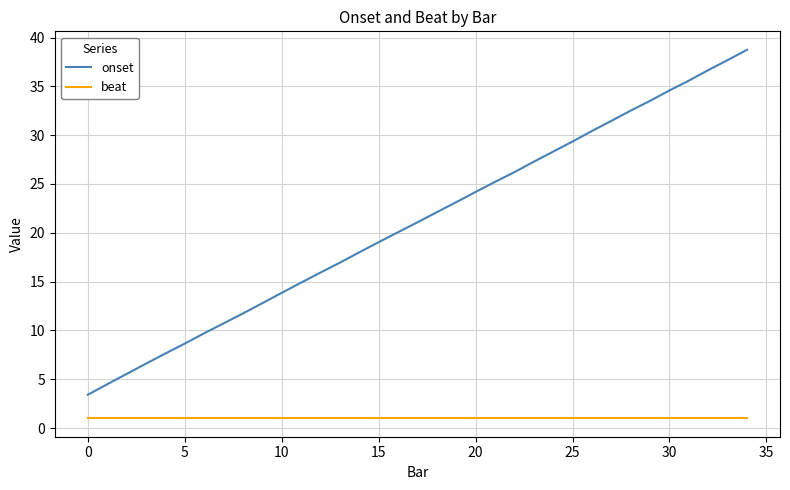

Rank the series by their average value, from highest to lowest.

onset, beat